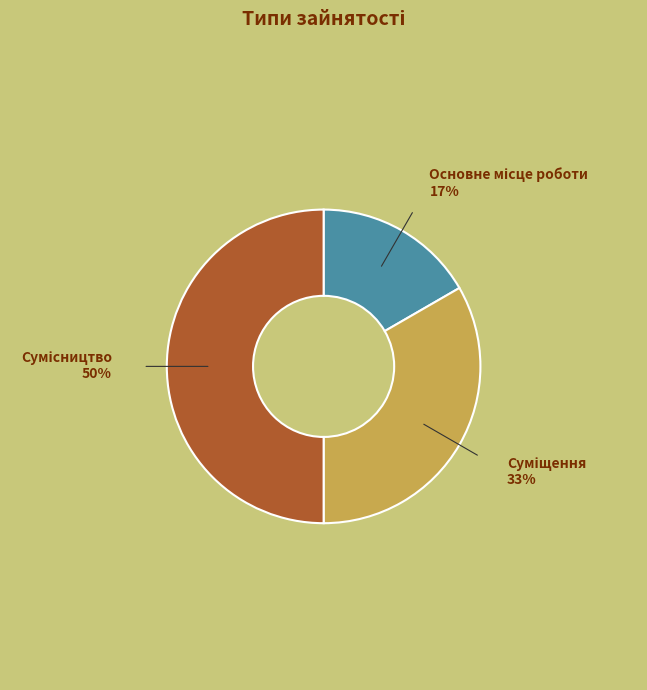

How many segments does this pie chart have?

3